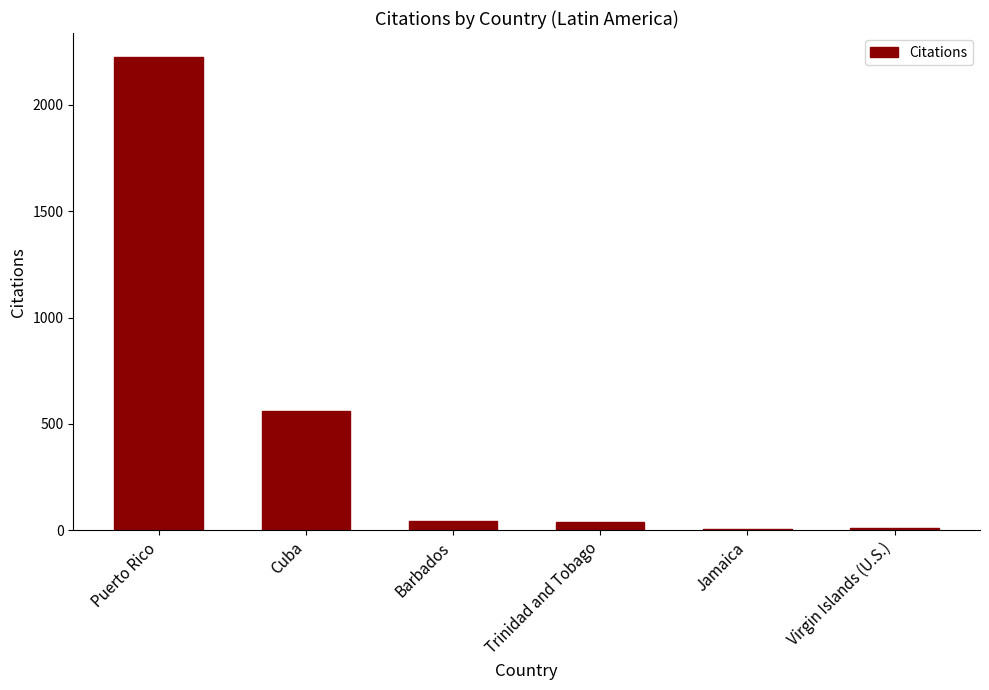

Is it true that the value at Puerto Rico is 2226?

True